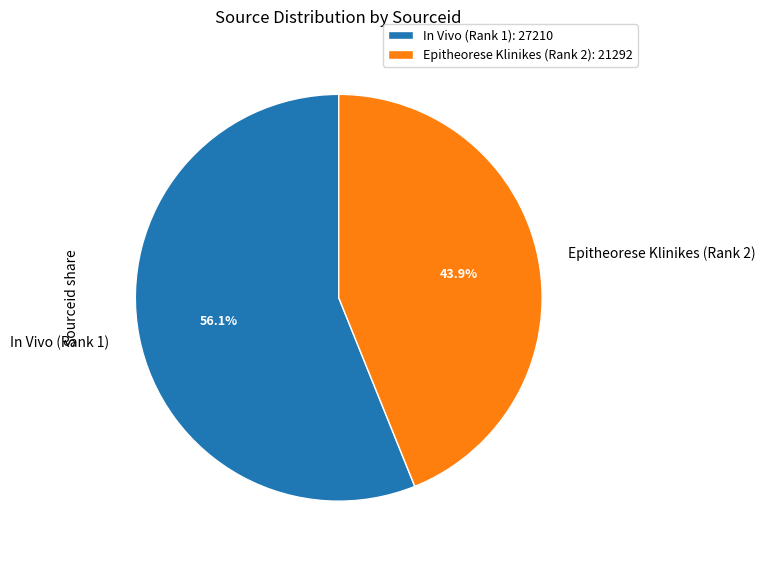

To the nearest percent, what is the combined percentage of In Vivo (Rank 1) and Epitheorese Klinikes (Rank 2)?

100%